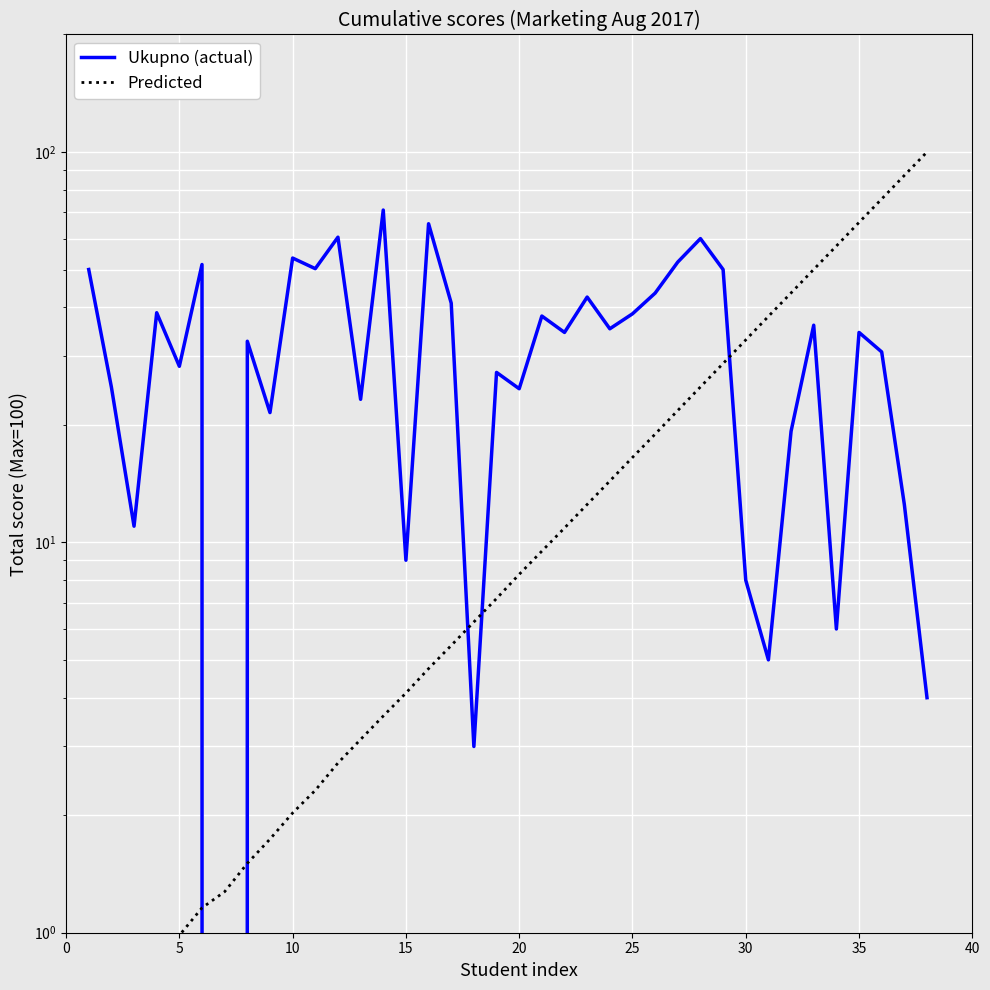

Is this an area chart (filled region under the line)?

No